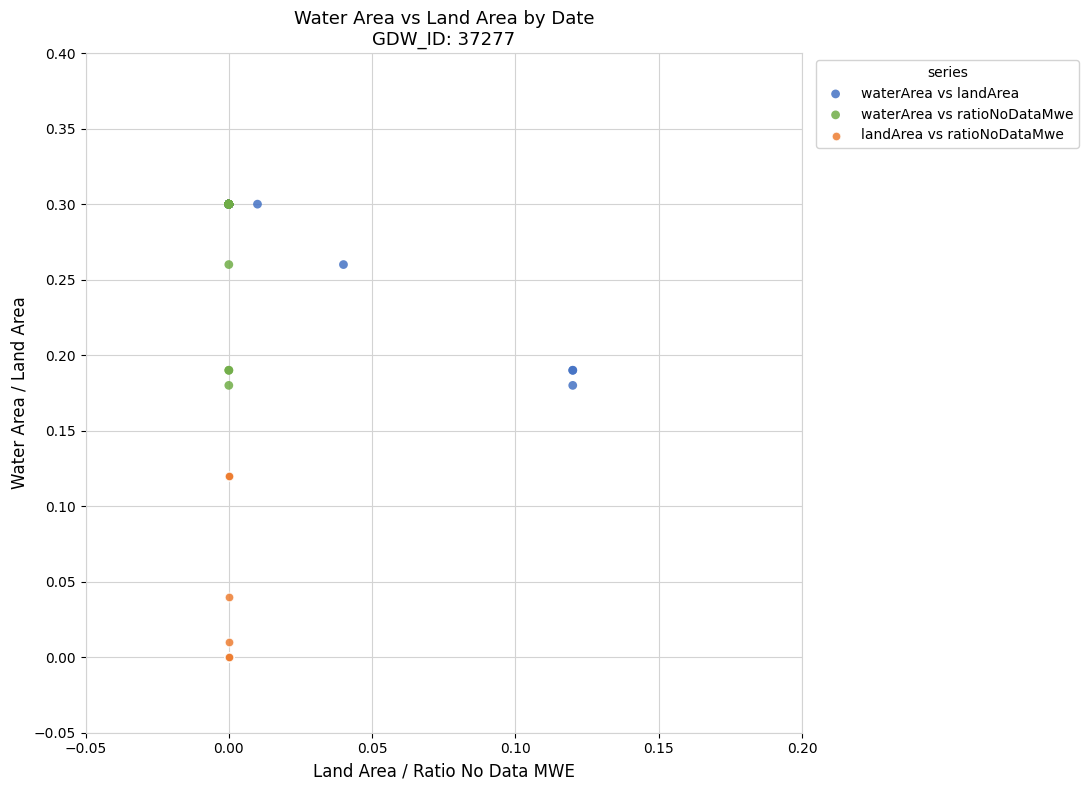

What are all the series names shown in the legend?

waterArea vs landArea, waterArea vs ratioNoDataMwe, landArea vs ratioNoDataMwe